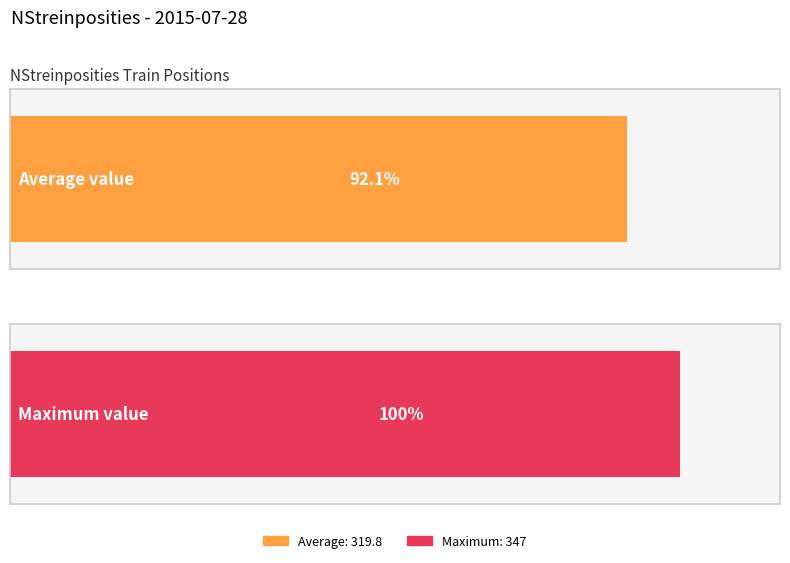

Are the bars horizontal?

Yes